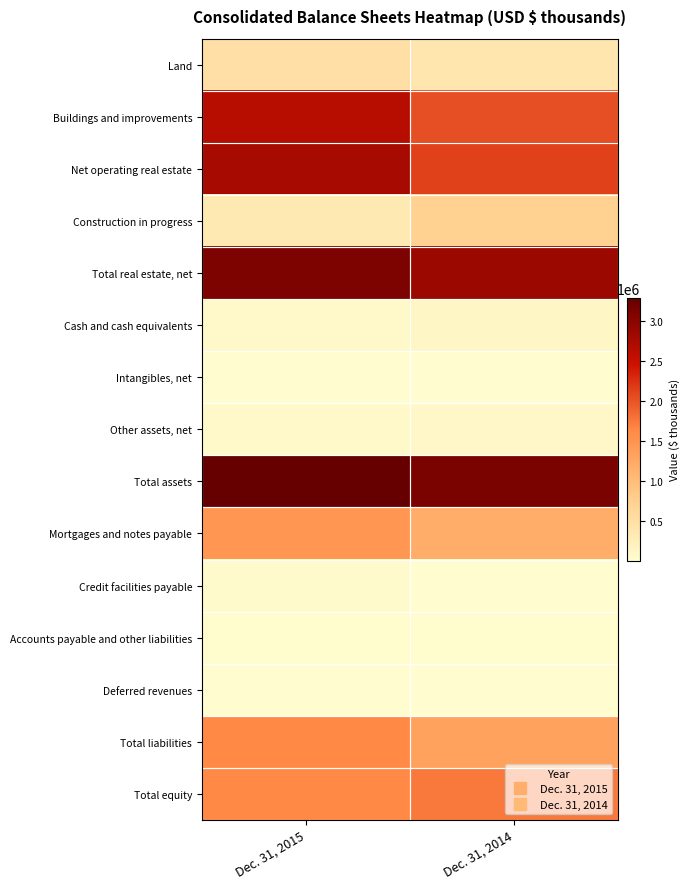

Between Dec. 31, 2015 and Dec. 31, 2014, which series saw the biggest shift?

Net operating real estate